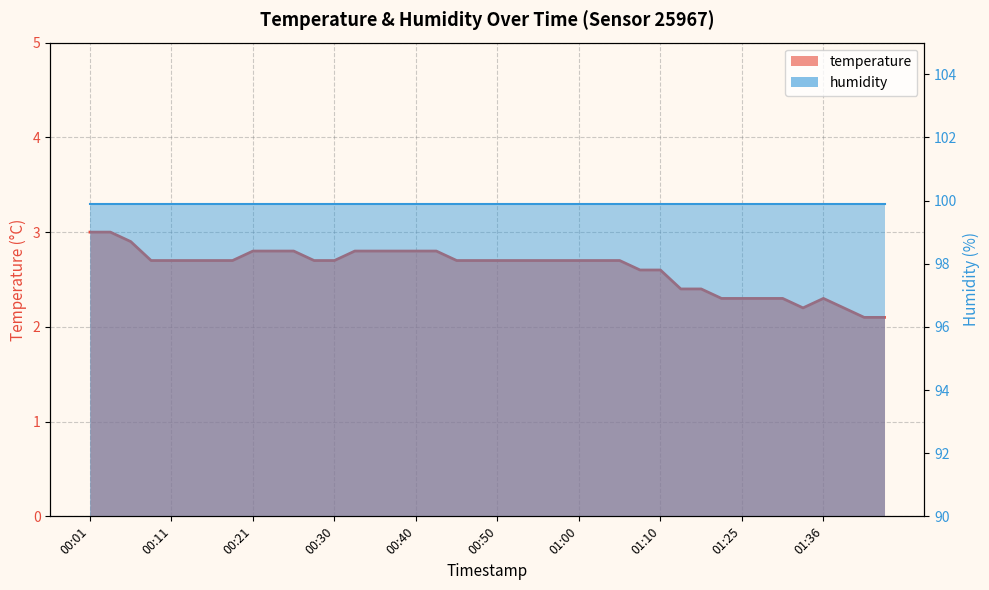

Reading right to left, list all the values displayed in this chart.

2.1	2.1	2.2	2.3	2.2	2.3	2.3	2.3	2.3	2.4	2.4	2.6	2.6	2.7	2.7	2.7	2.7	2.7	2.7	2.7	2.7	2.7	2.8	2.8	2.8	2.8	2.8	2.7	2.7	2.8	2.8	2.8	2.7	2.7	2.7	2.7	2.7	2.9	3.0	3.0